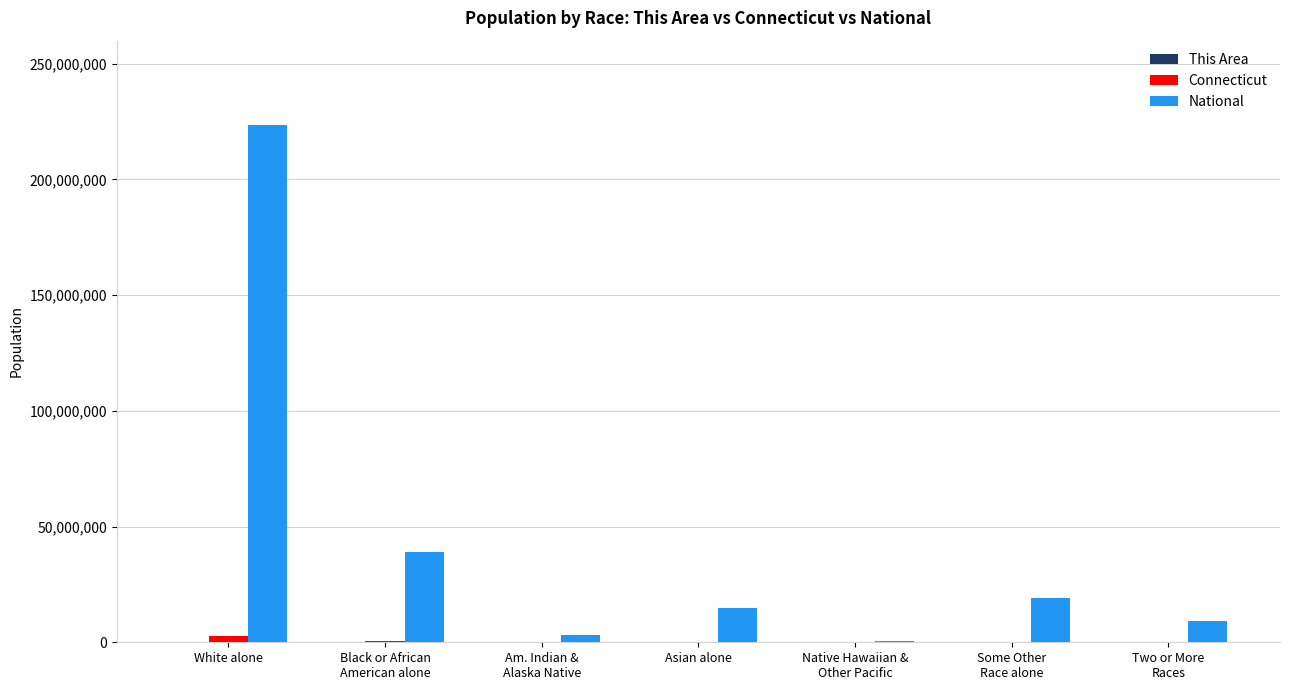

At which category does the chart reach its peak across all series?

White alone